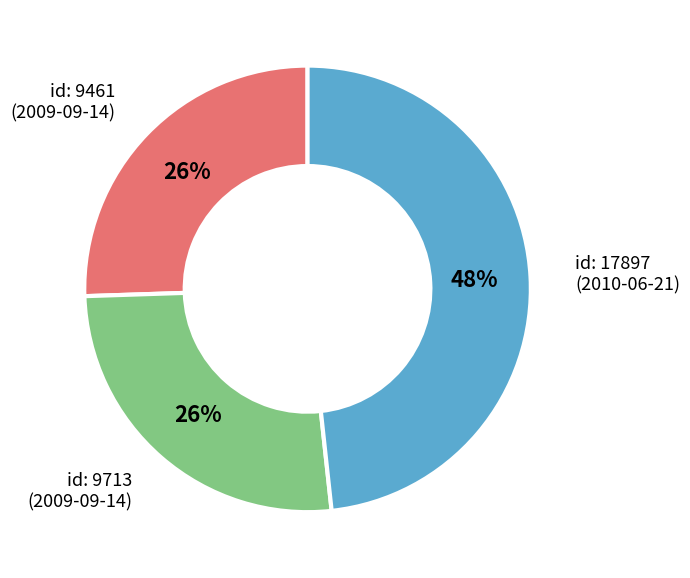

How many slices are in this pie chart?

3